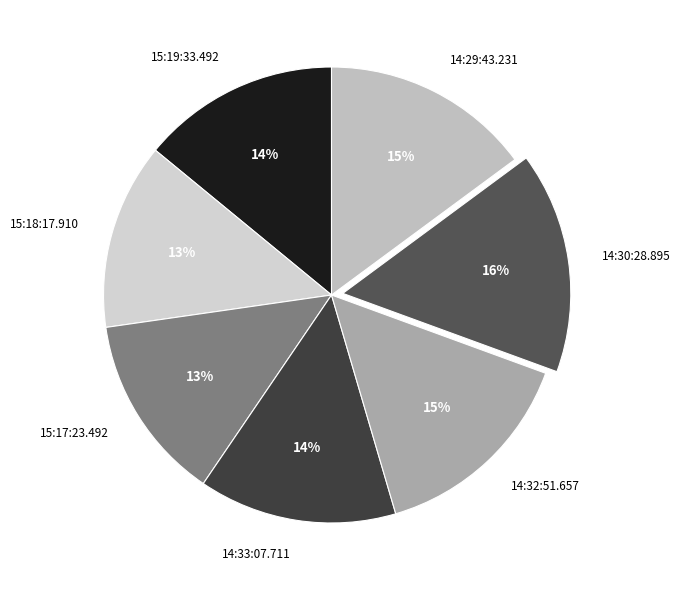

Is there any slice that represents more than half of the pie?

No